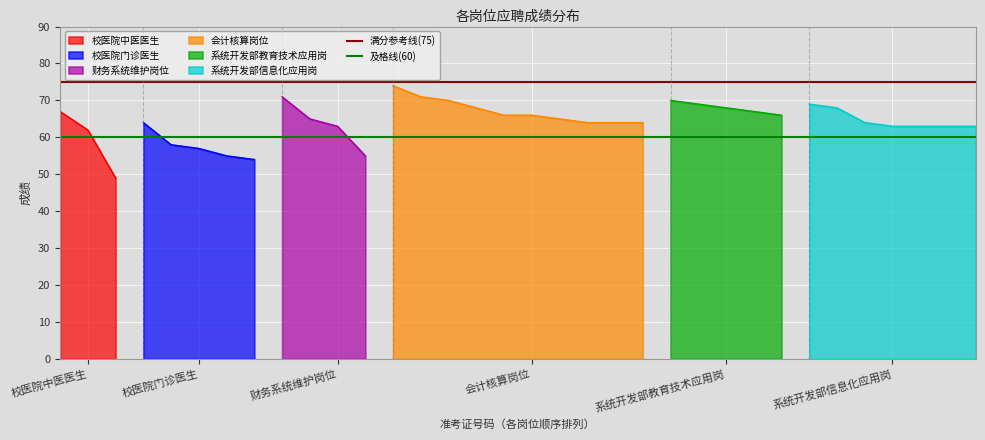

What is the label of the 2nd point from the left?

校医院中医医生